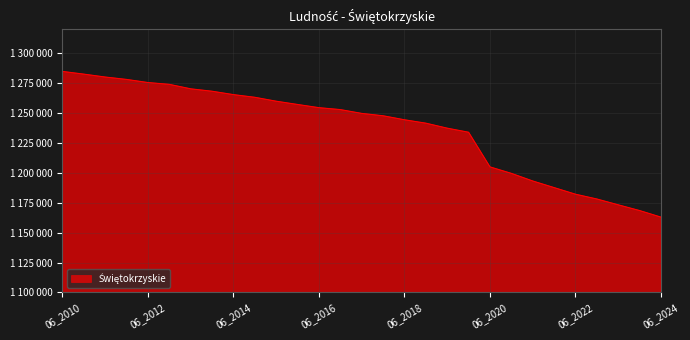

What is the smallest value displayed?

1163001